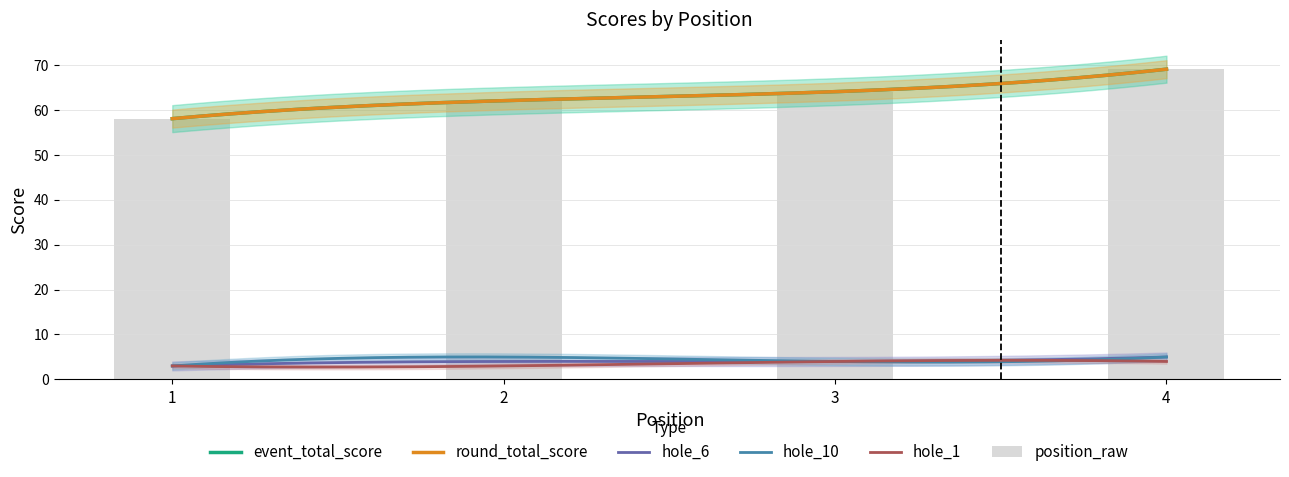

At which category is the sum across all series the highest?

4